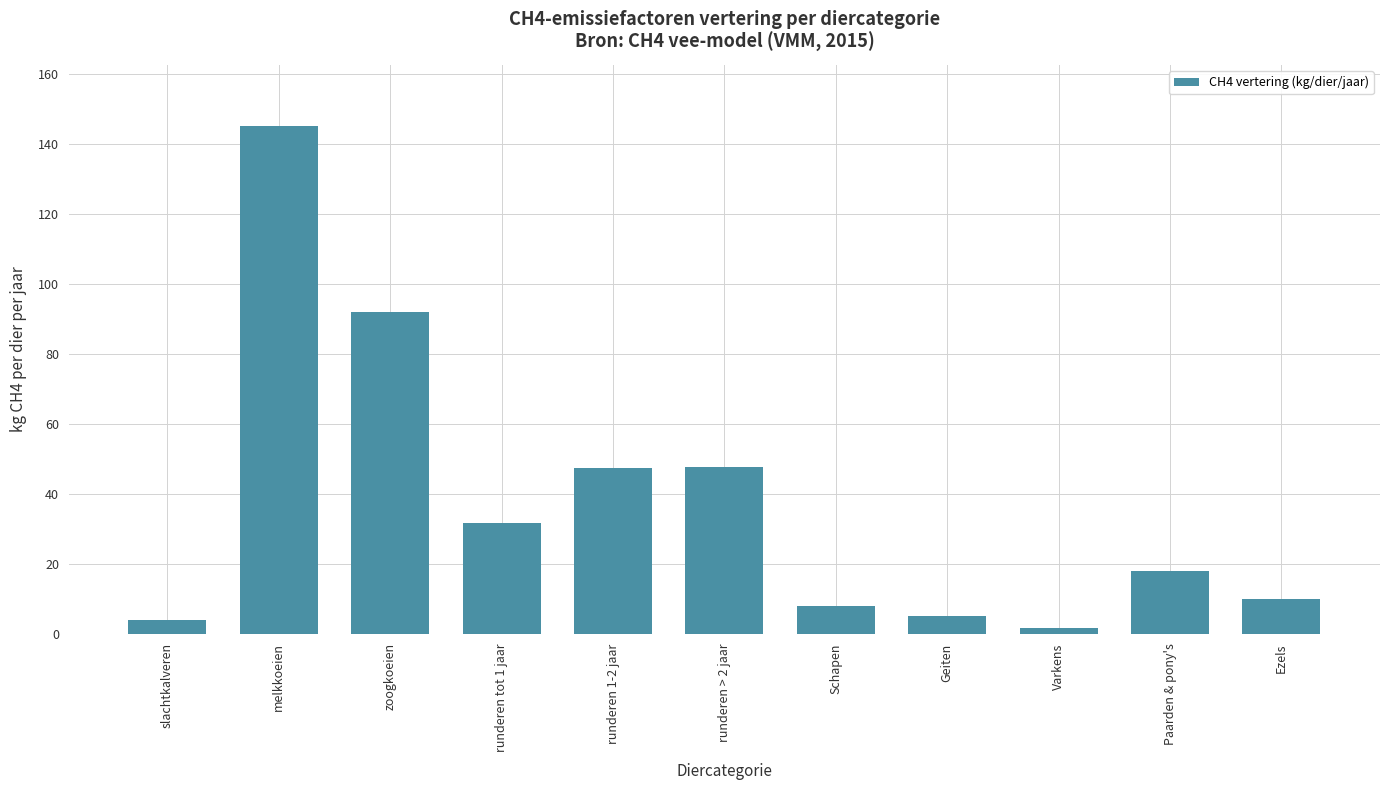

Are the bars horizontal?

No